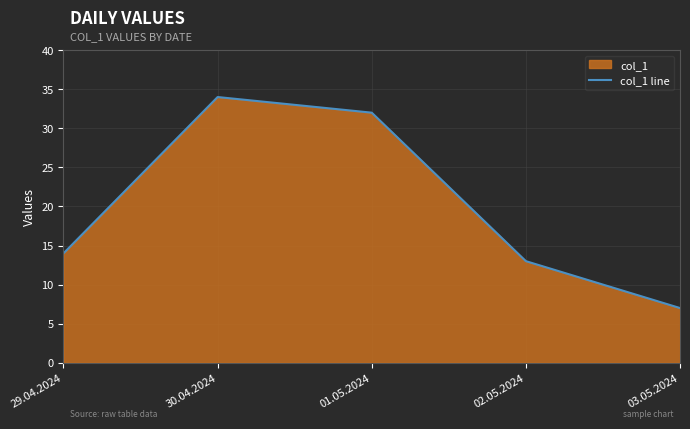

What is the label of the 5th point from the left?

03.05.2024